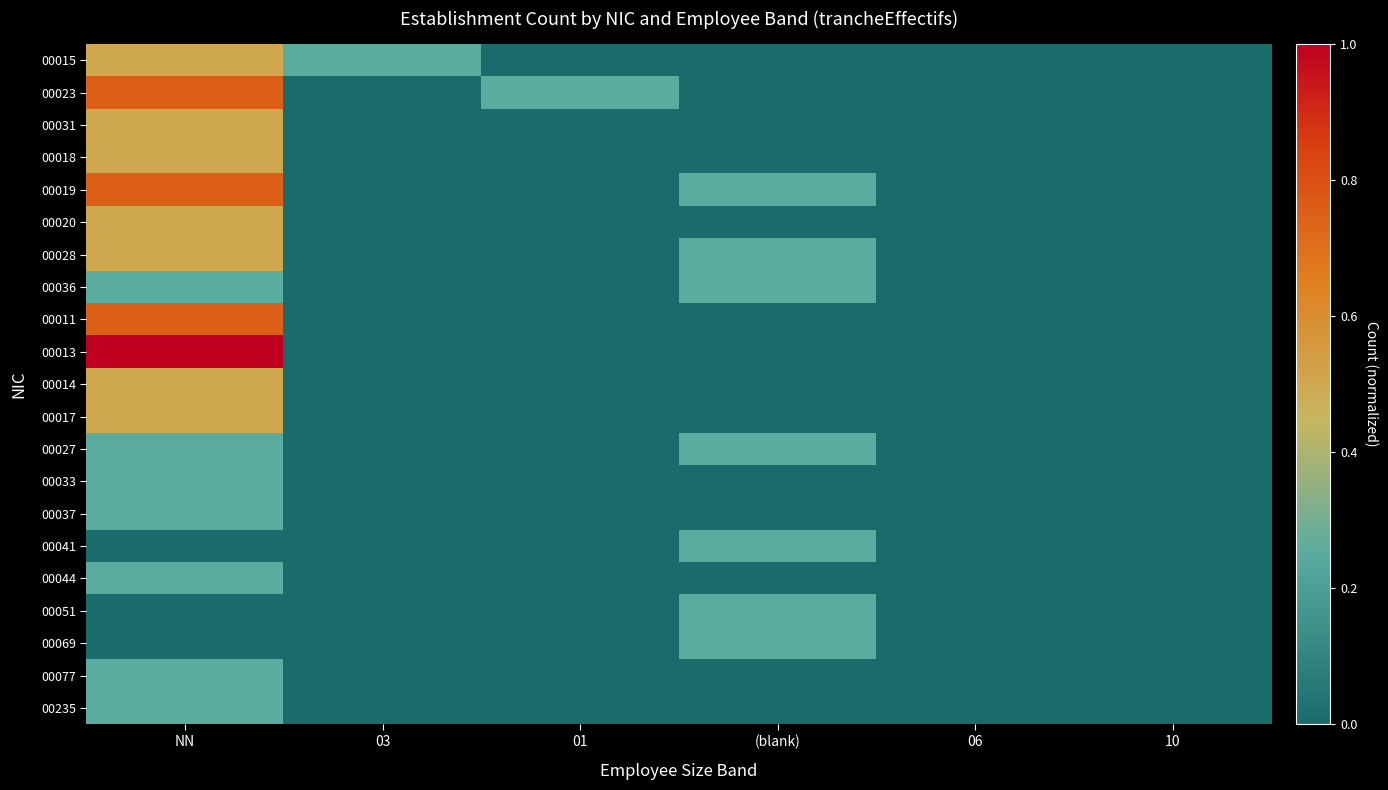

Rank the series at 06 from lowest to highest value.

00015, 00023, 00031, 00018, 00019, 00020, 00028, 00036, 00011, 00013, 00014, 00017, 00027, 00033, 00037, 00041, 00044, 00051, 00069, 00077, 00235